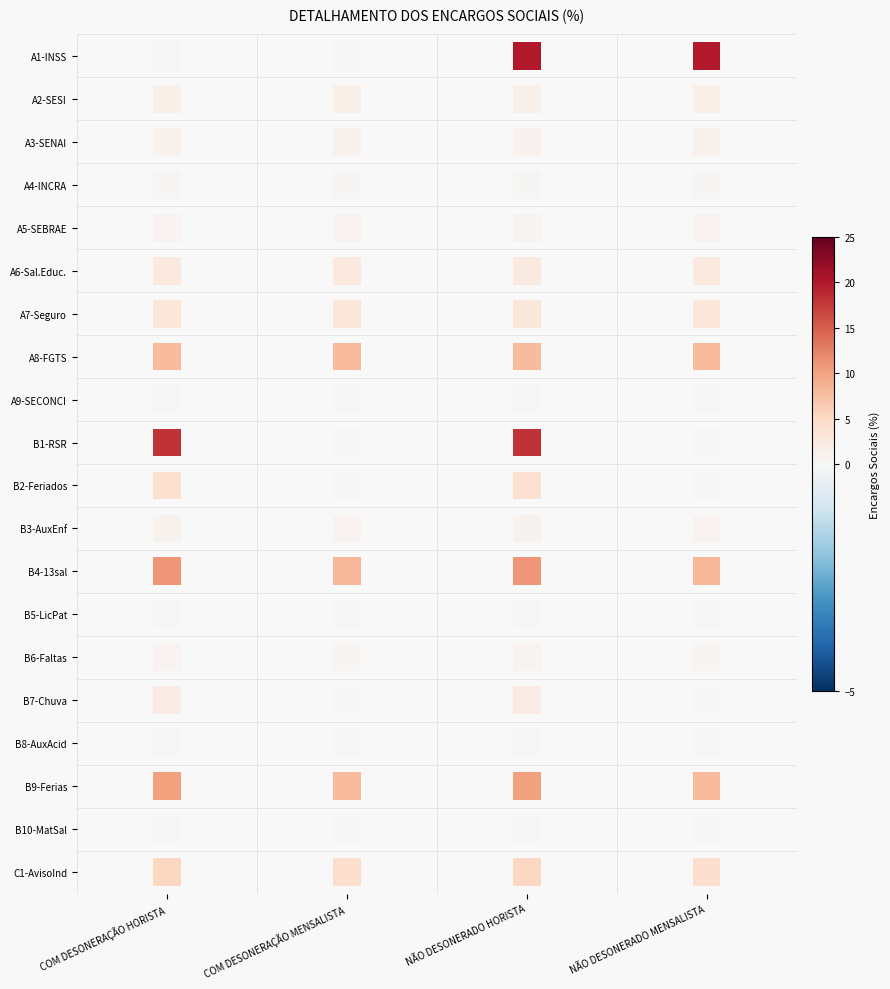

What is the difference between the highest and lowest values at NÃO DESONERADO MENSALISTA?

20.0